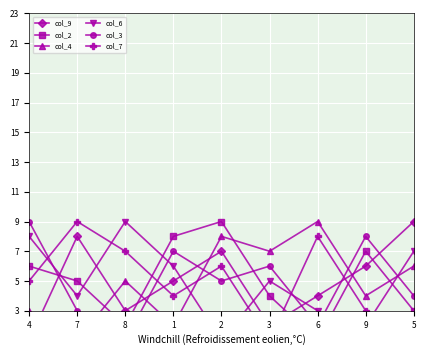

What is the minimum value shown in the chart?

1